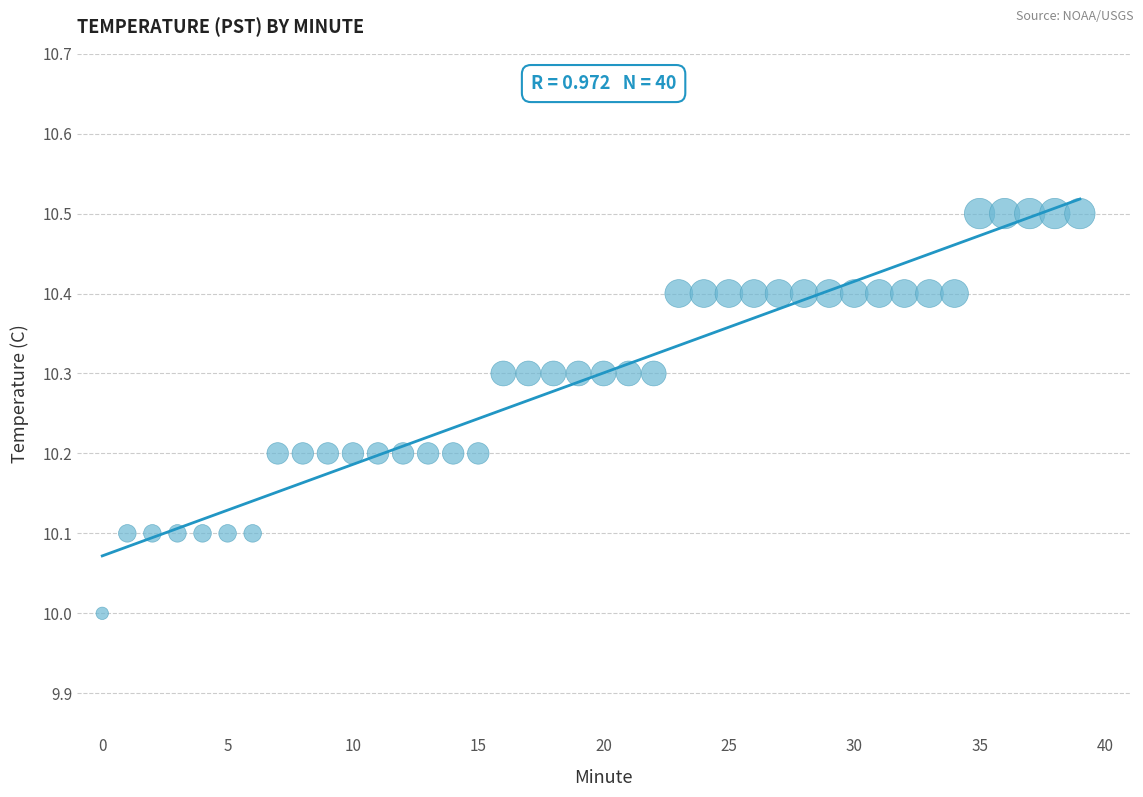

What is the range of Y values (max minus min)?

0.5